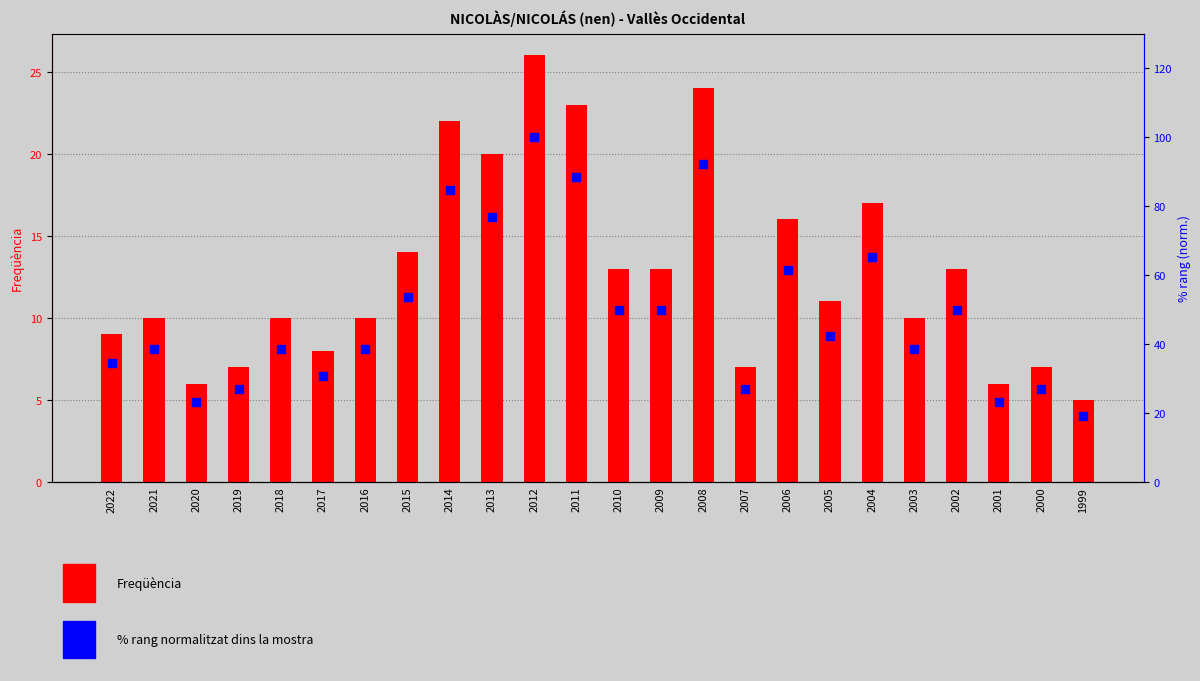

Which series contains the highest Y value?

% rang (norm.)